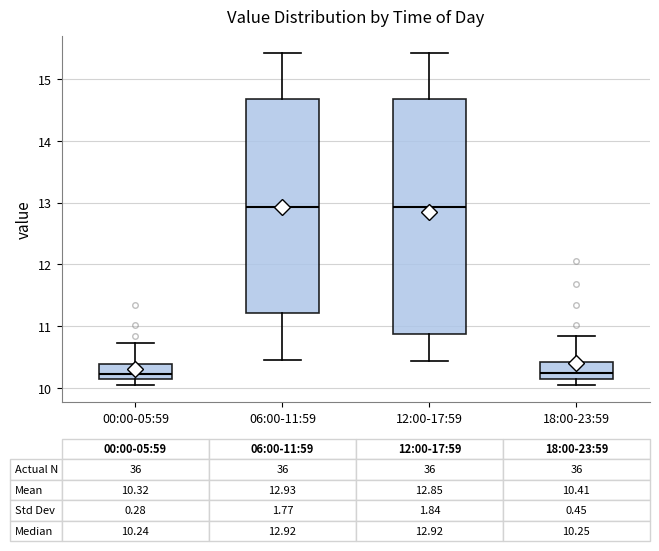

Comparing the boxes themselves (not the whiskers), which one is the tallest?

12:00-17:59